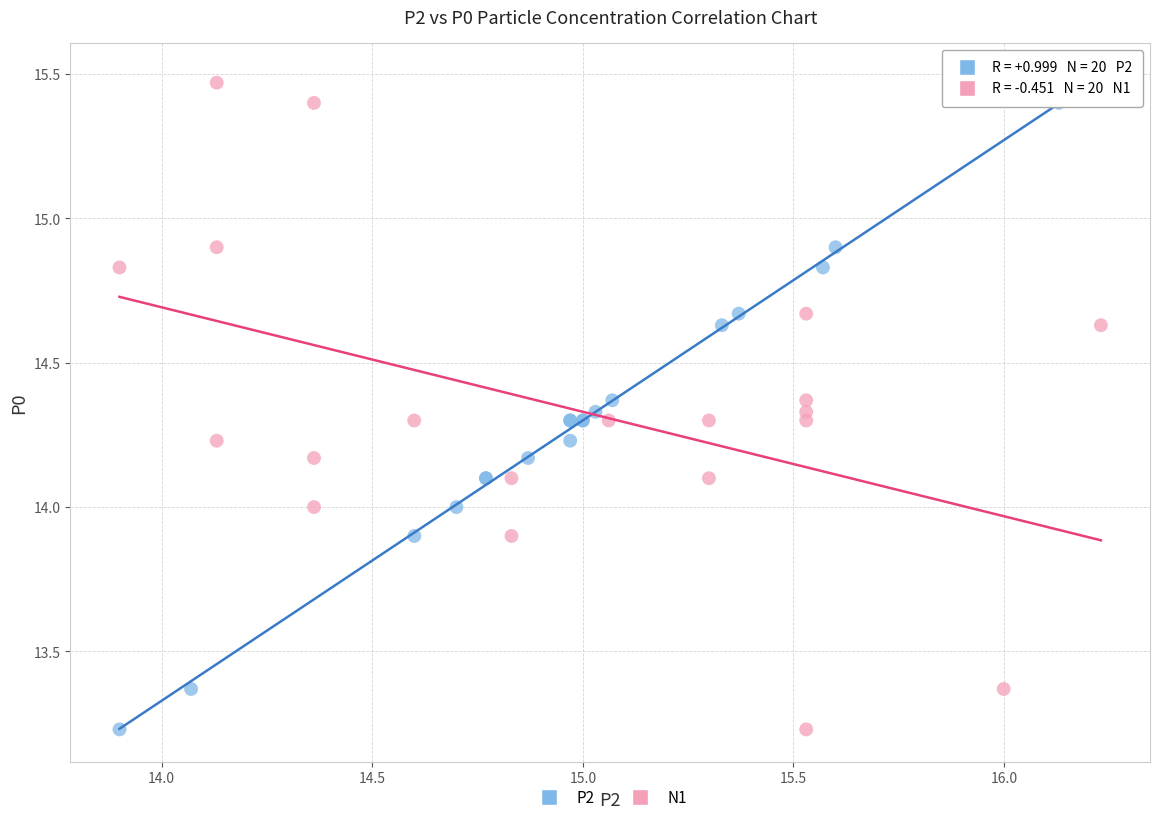

What are all the series names shown in the legend?

P2, N1